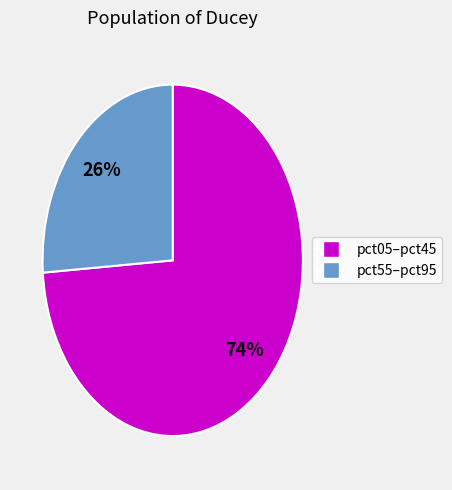

Does any single category account for the majority?

Yes